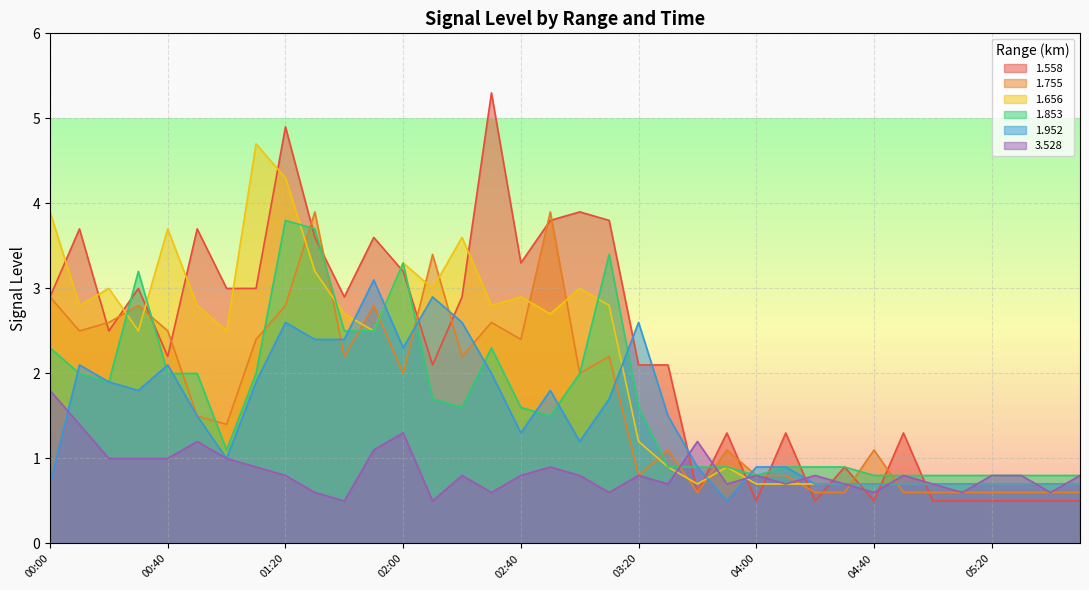

Where does the 1.558 series first go above 2?

00:00